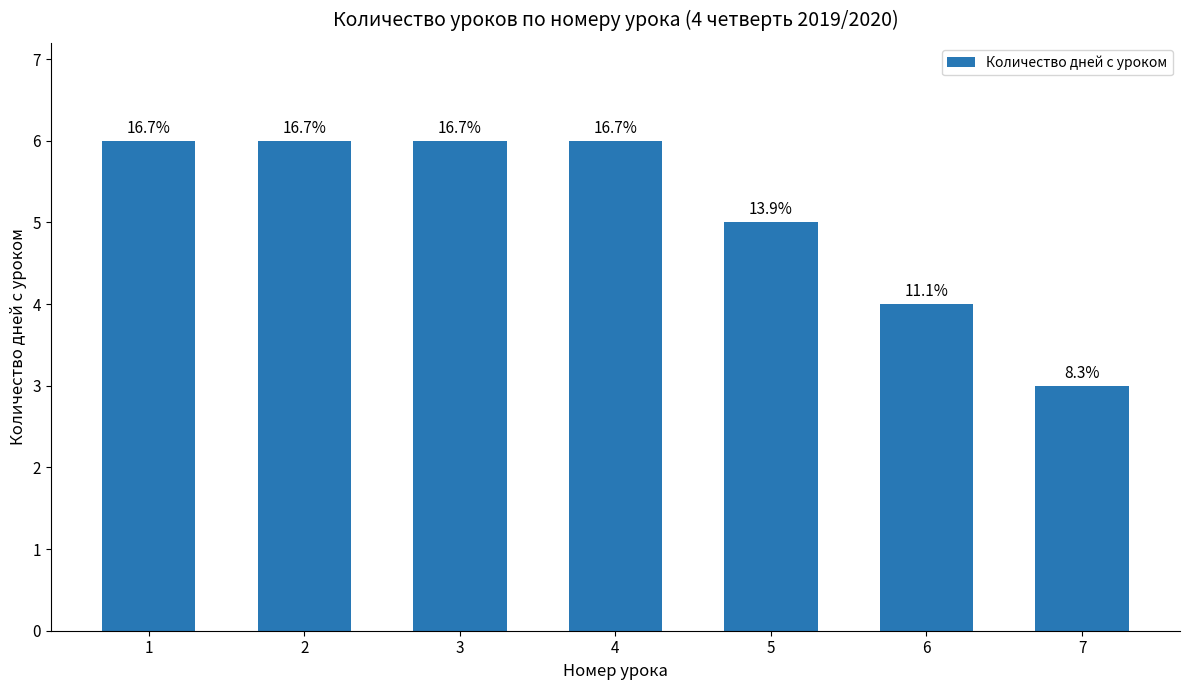

Are the bars horizontal?

No